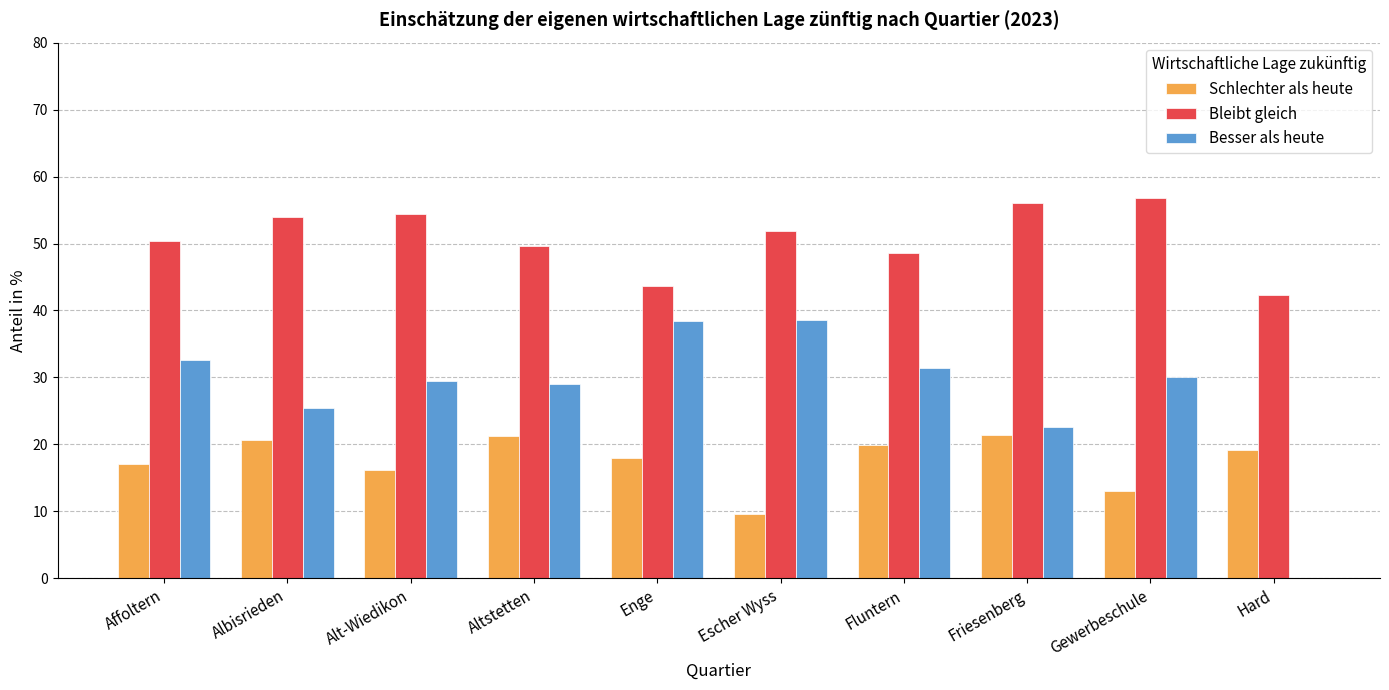

At which label does Bleibt gleich first exceed 51?

Albisrieden